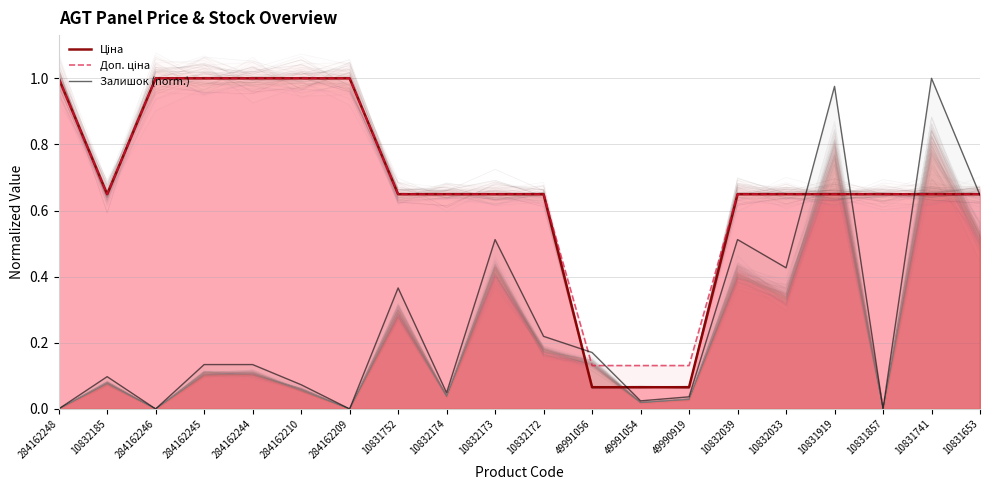

True or false: Ціна and Доп. ціна cross at least once.

False